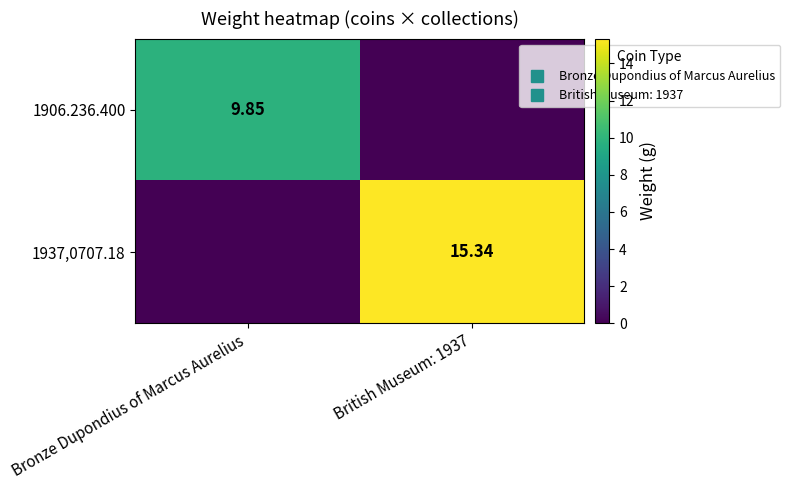

How many data points does each series have?

2